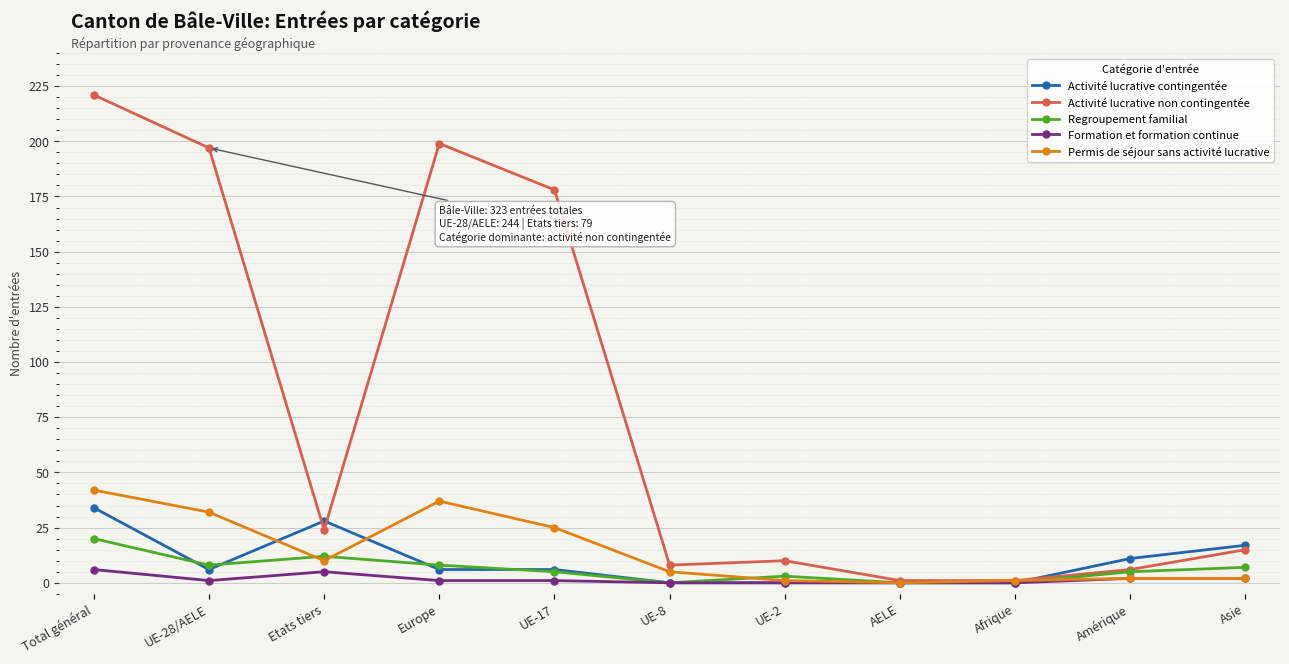

Which series has the largest range (max minus min)?

Activité lucrative non contingentée